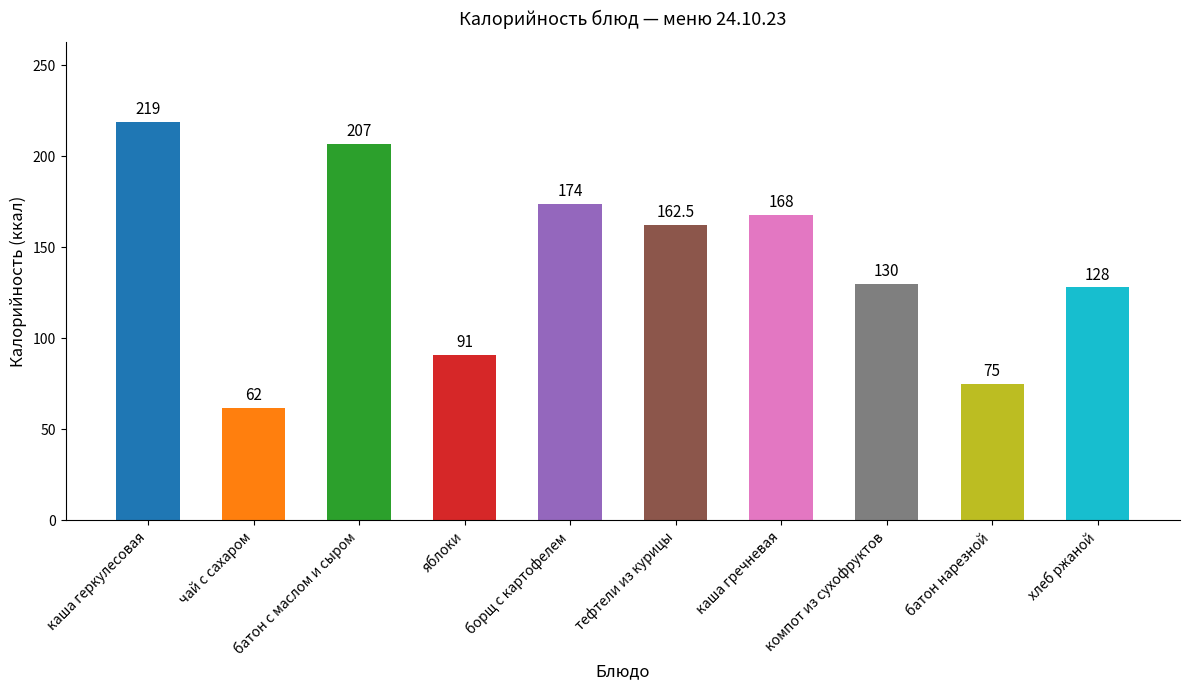

What is the sum of all values?

1416.5